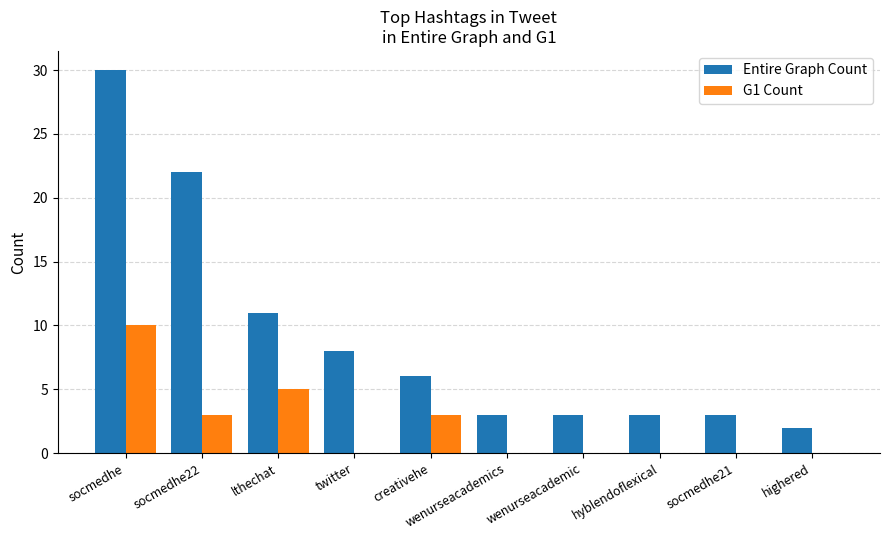

What is the total value across all series at lthechat?

16